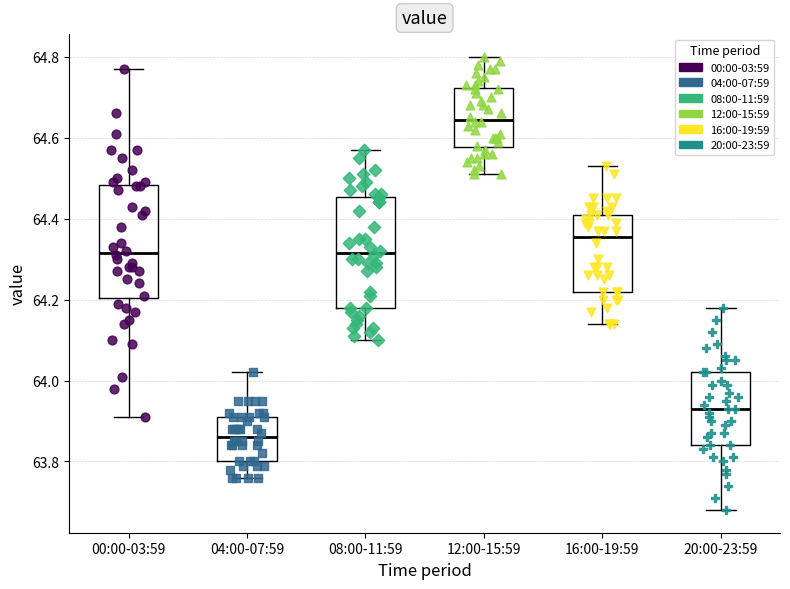

Which box's median line is the lowest?

04:00-07:59